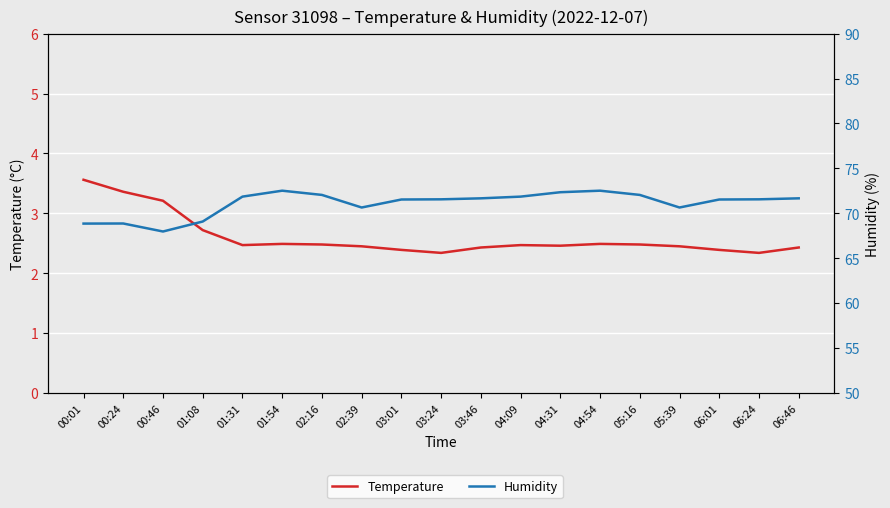

What is the value of the Temperature point at the 17th from the left?

2.4